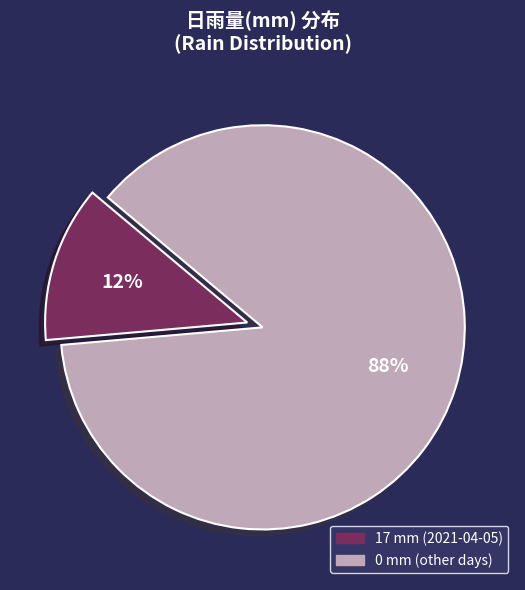

Is there any slice that represents more than half of the pie?

Yes